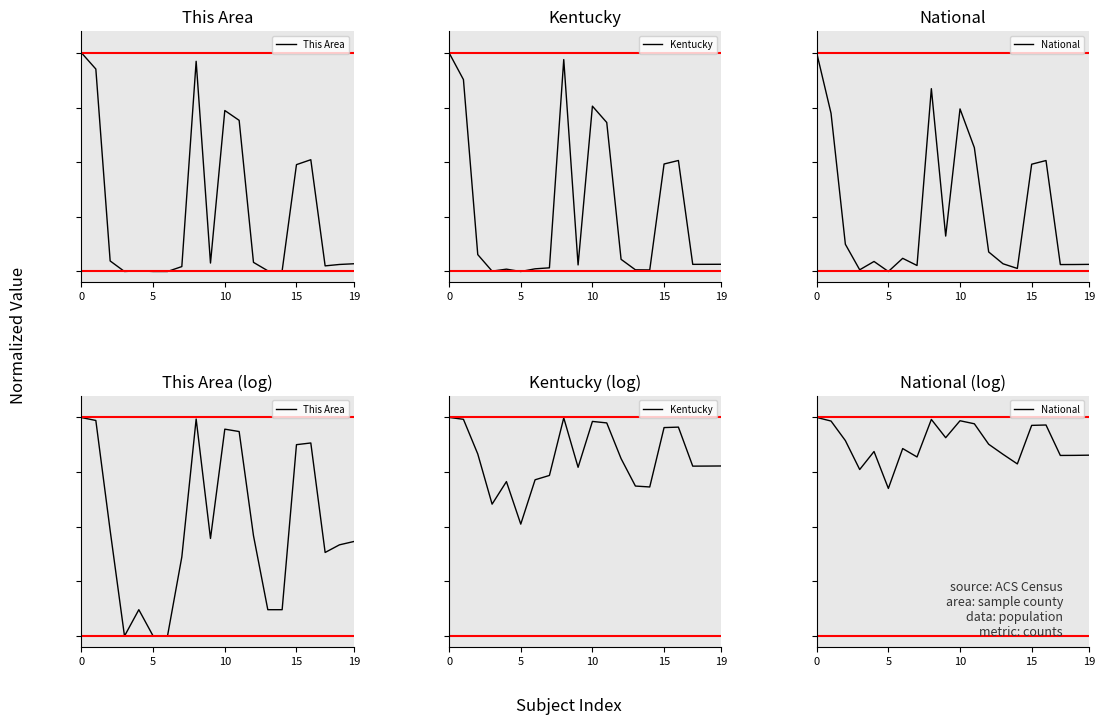

What is the difference between the second highest and minimum values in the Kentucky series?

0.5